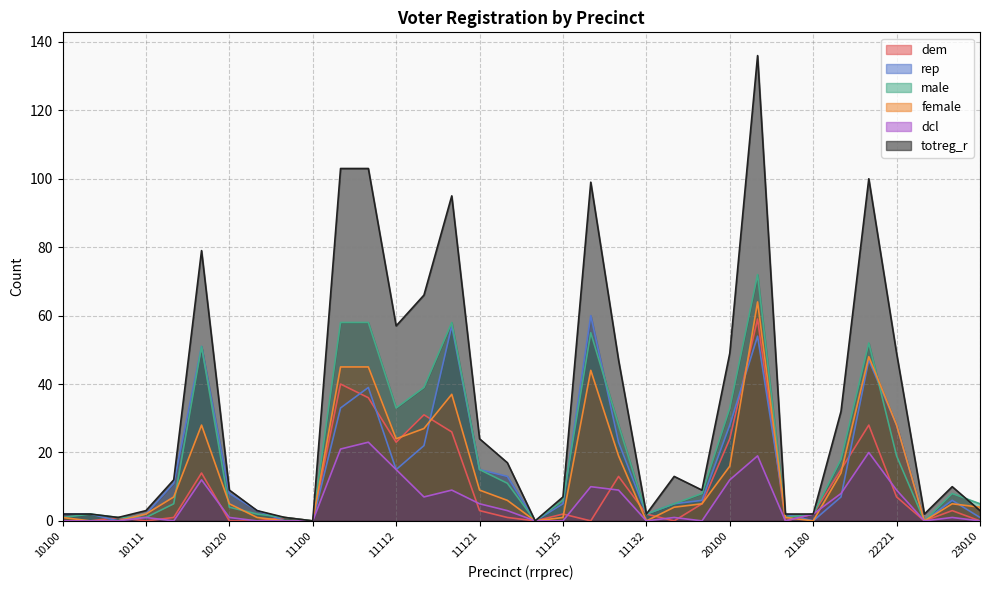

Which series has the widest spread of values?

totreg_r